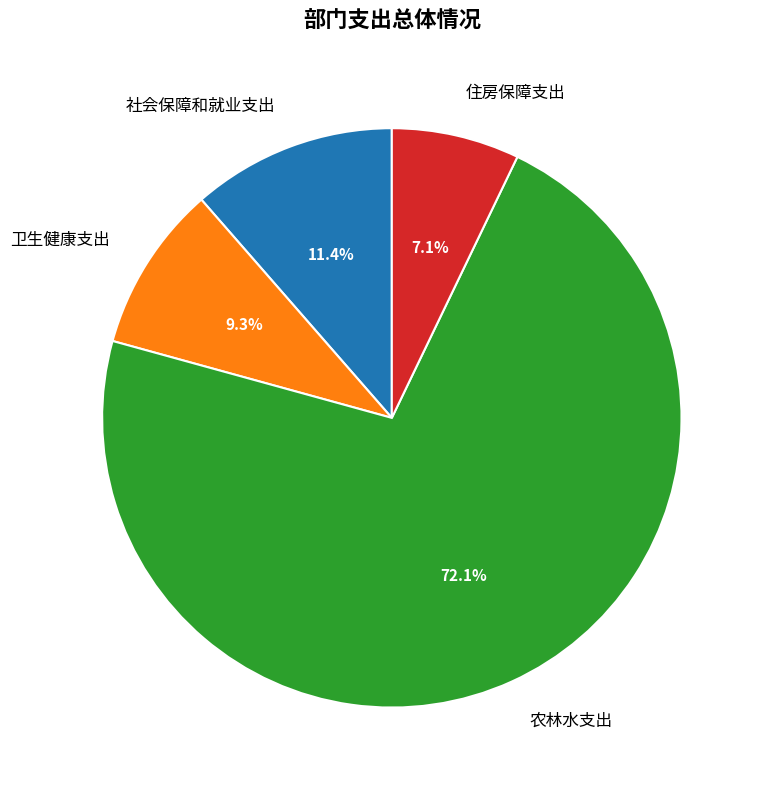

To the nearest percent, what is the average slice percentage?

25%